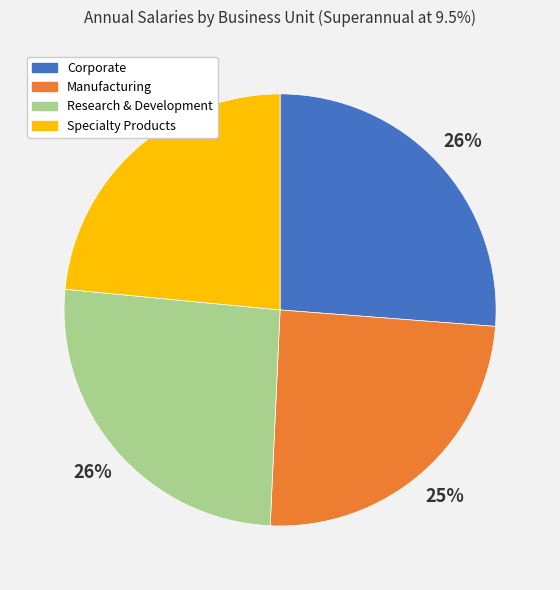

Which slice is the smallest?

Specialty Products